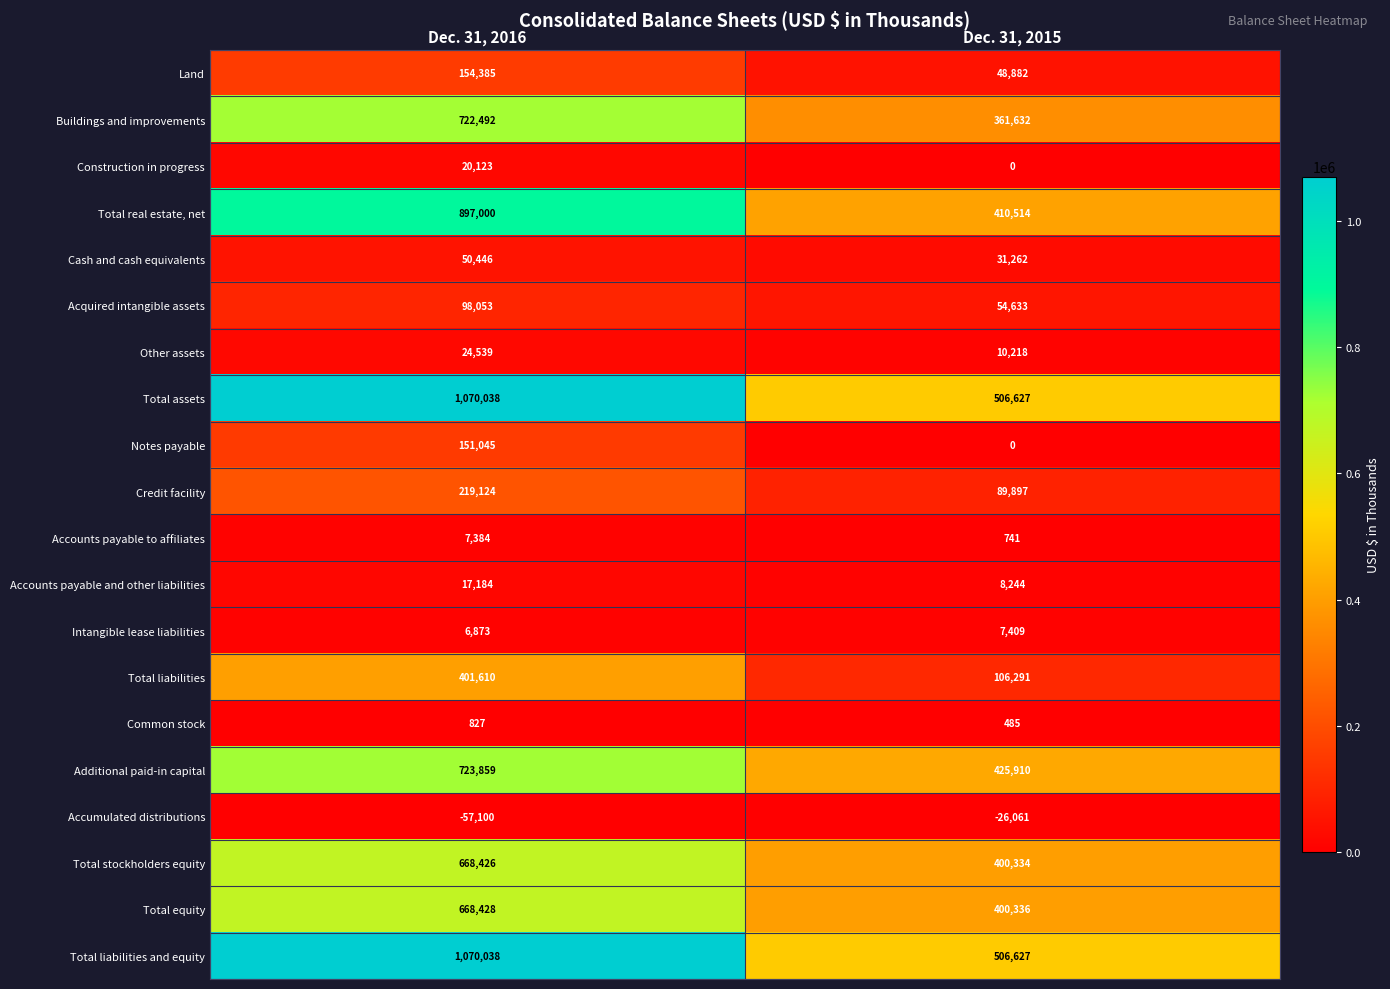

What is the sum of all Acquired intangible assets values?

152686